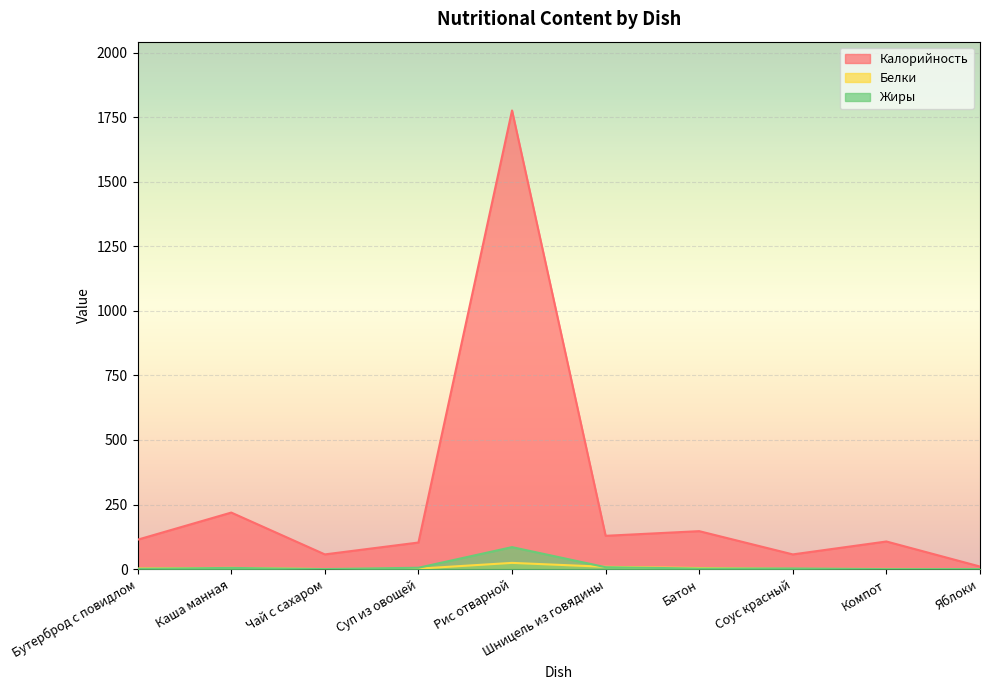

What is the sum of all Белки values?

48.3